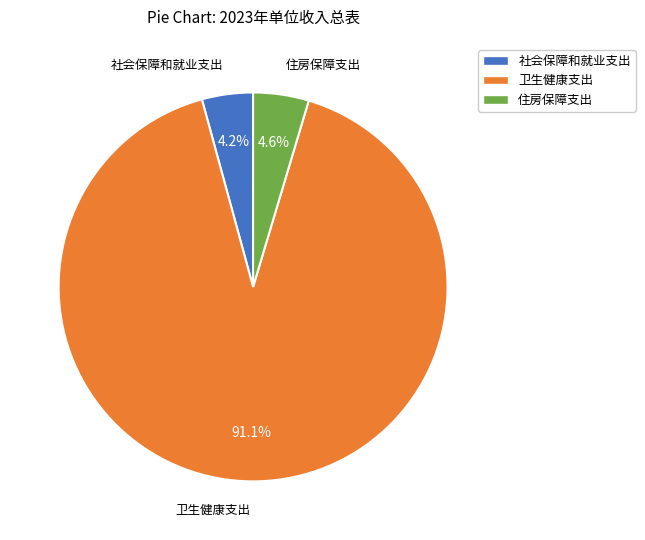

To the nearest percent, what is the average slice percentage?

33%